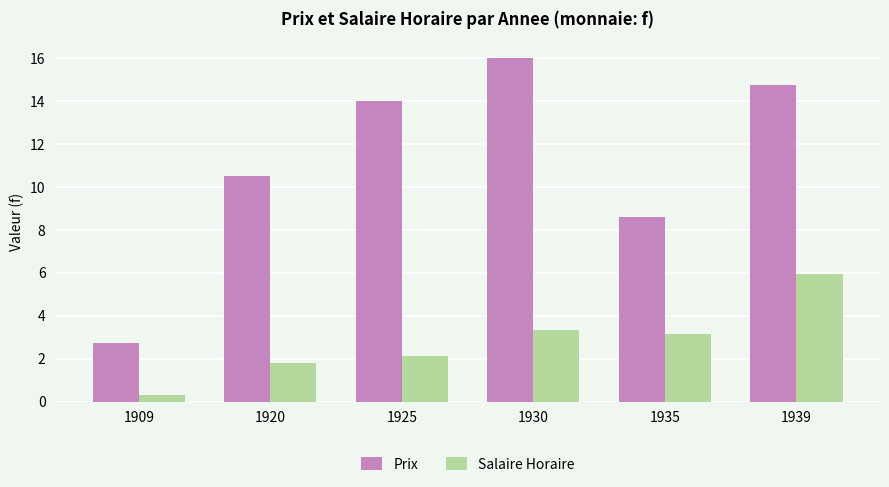

Which series has the largest total across all categories?

Prix